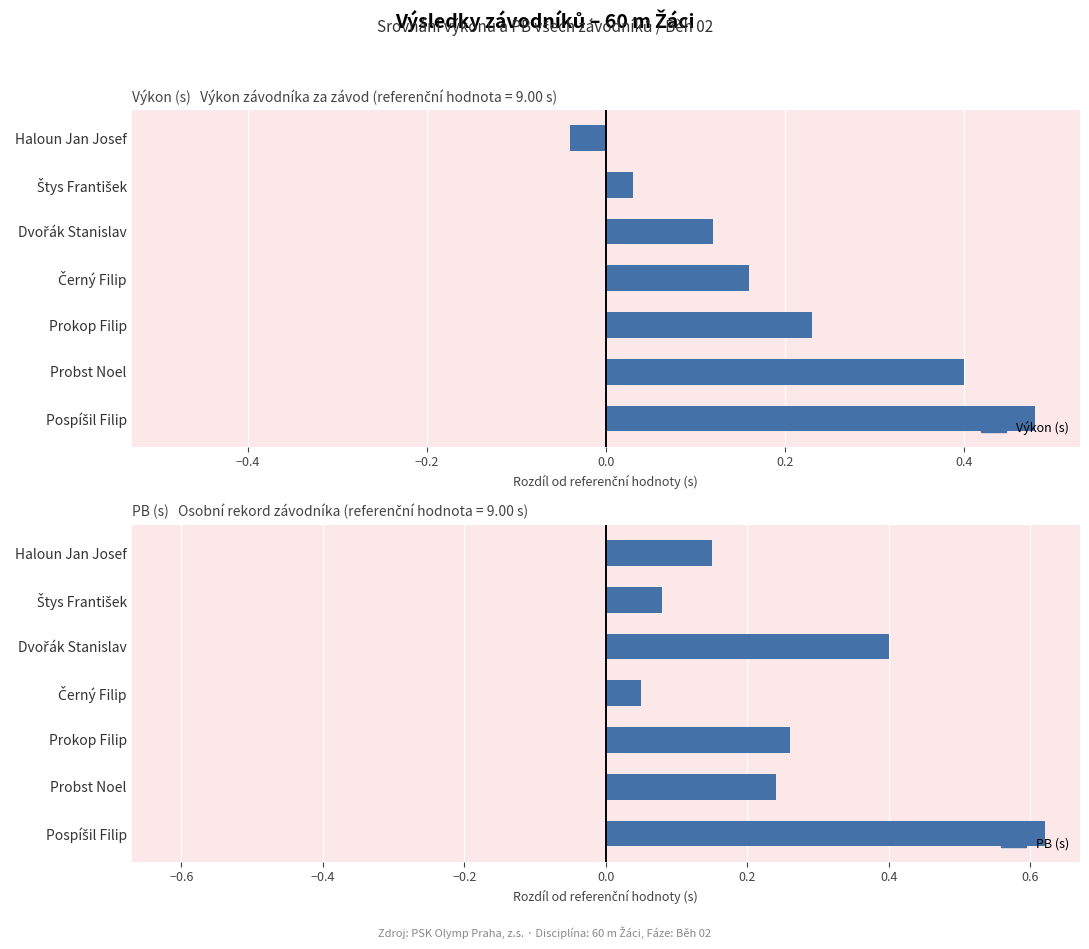

What is the sum of the PB (s) values at Probst Noel and Haloun Jan Josef?

0.4